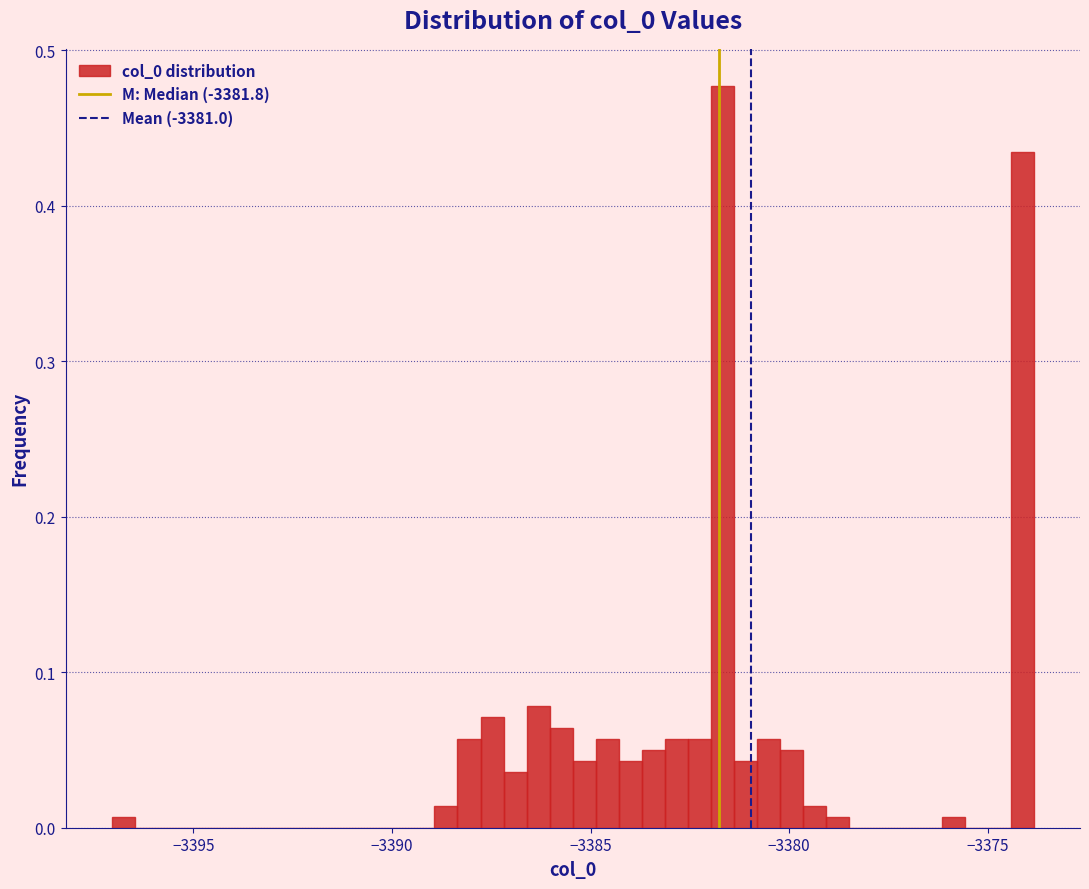

Read against the x-axis, roughly where is the centre of the tallest bar?

-3381.5